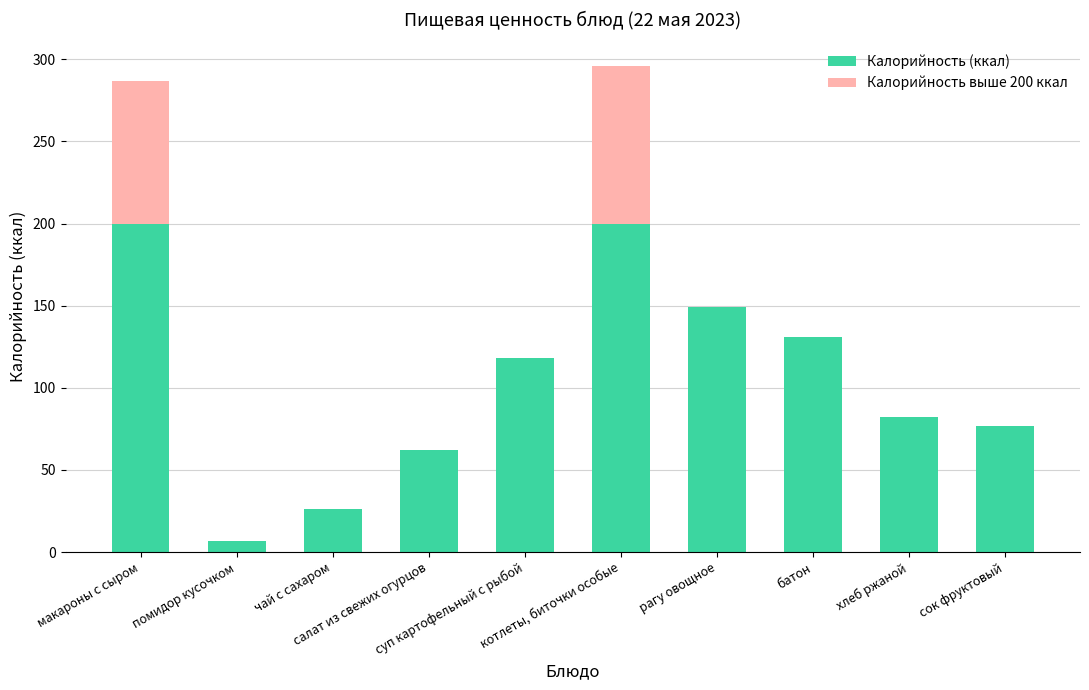

Which series changed the most between макароны с сыром and сок фруктовый?

Калорийность (ккал)